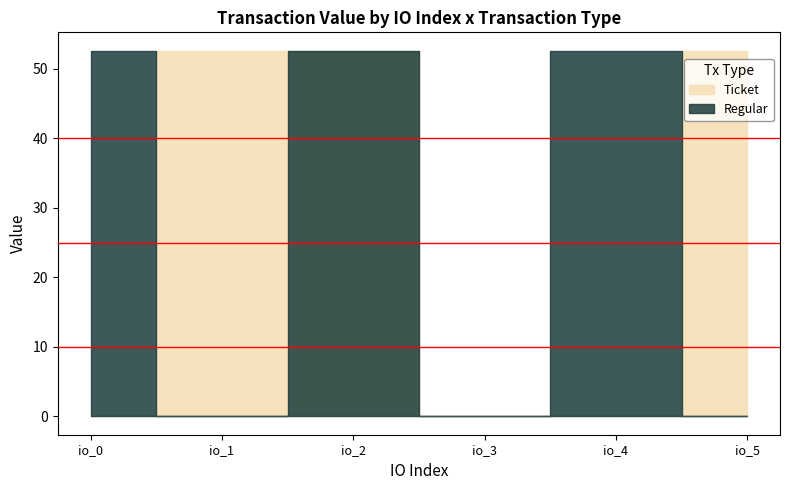

What is the sum of all Ticket values?

157.8